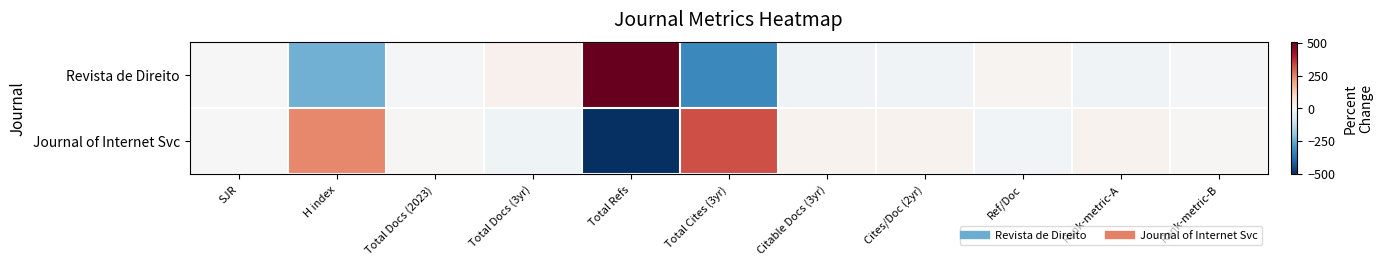

How many distinct data groups are displayed?

2